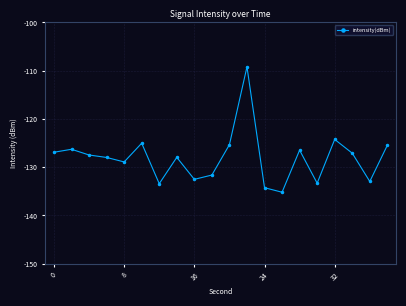

True or false: there are more than 0 points higher than both neighbors.

True